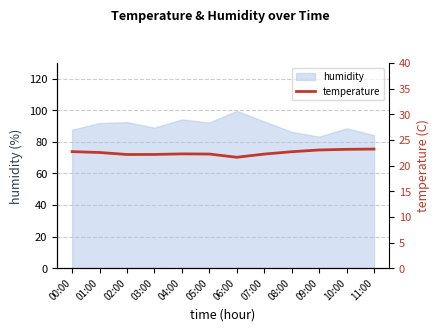

What is the label of the 12th point from the right?

00:00